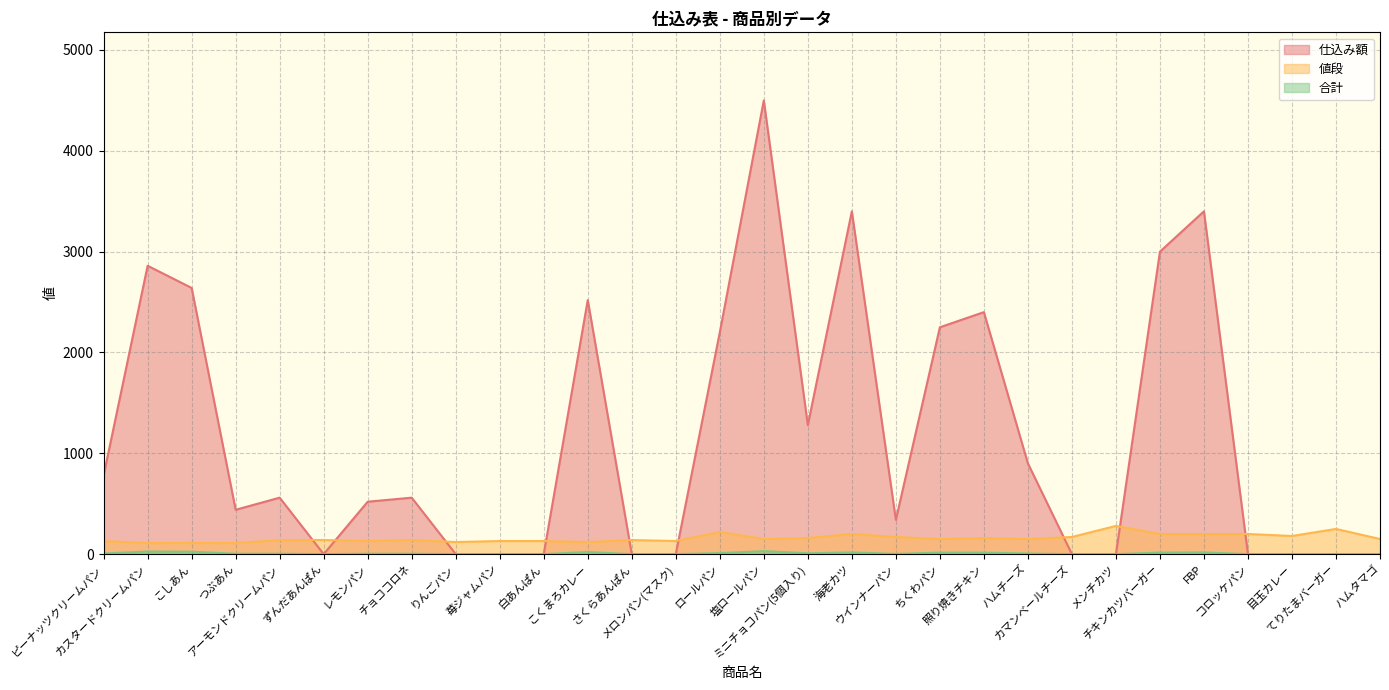

Where does the 合計 series first go above 4?

ピーナッツクリームパン